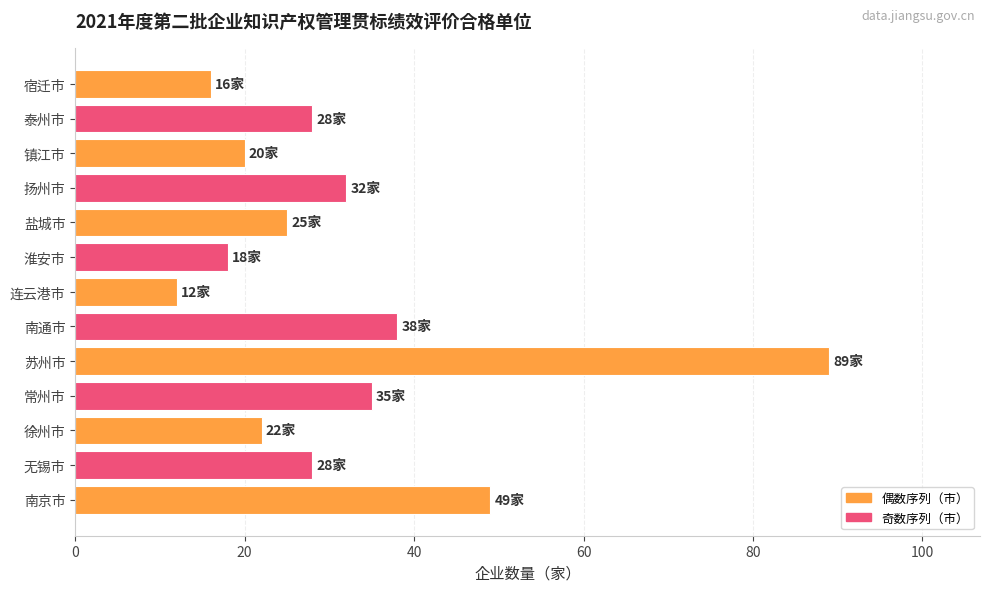

Reading bottom to top, what are all the values shown in this chart?

49	28	22	35	89	38	12	18	25	32	20	28	16